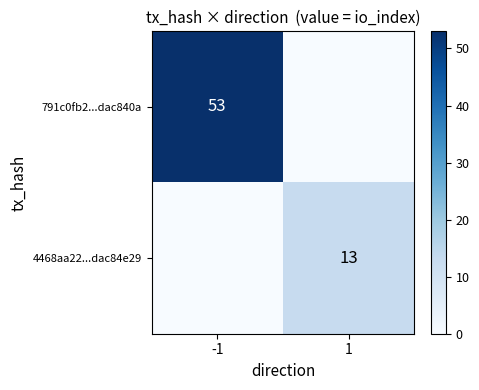

The 4468aa22...dac84e29 series shows 3 at 1. True or false?

False